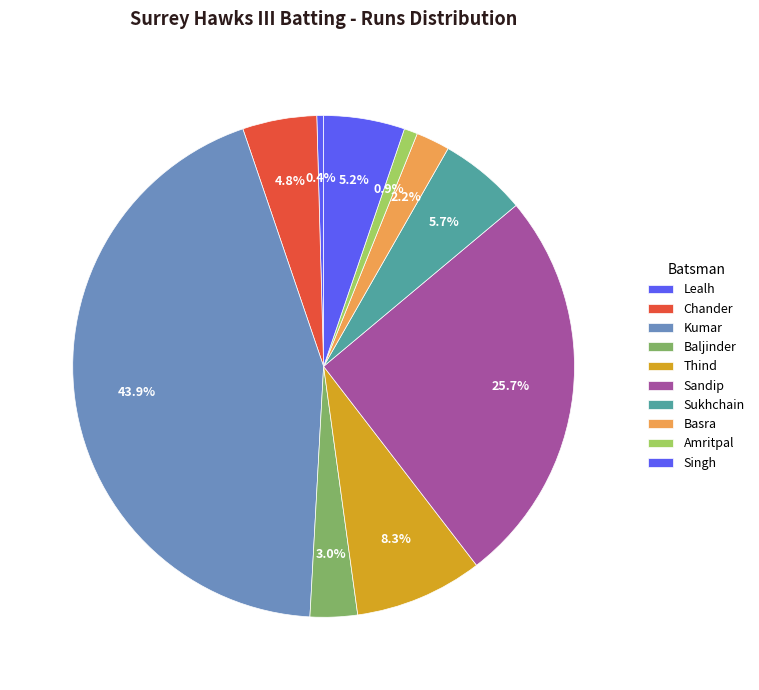

Which category has the smallest portion of the pie?

Harwinder Singh Dhaliwal